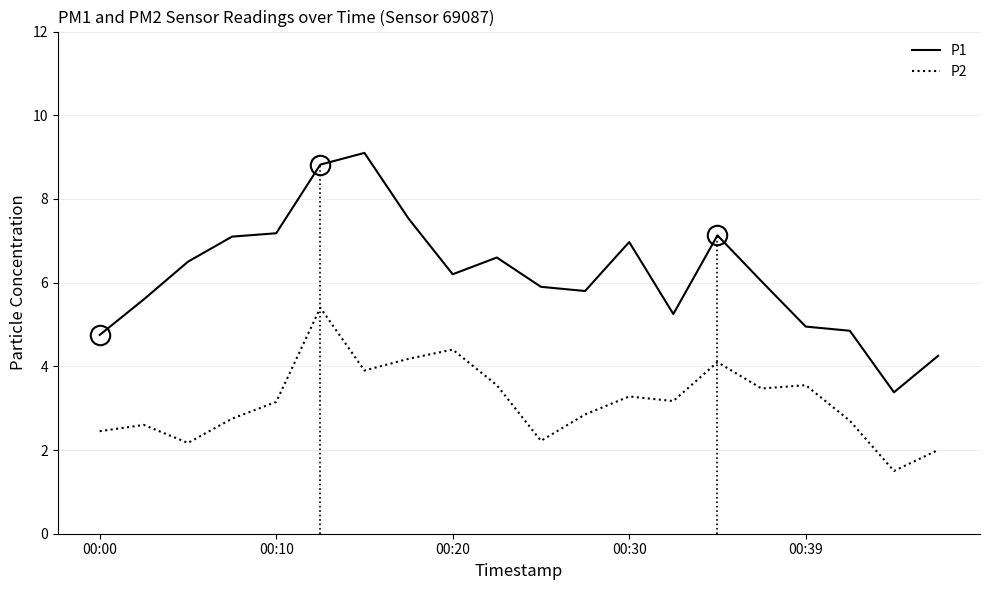

What is the sum of all P1 values?

123.9